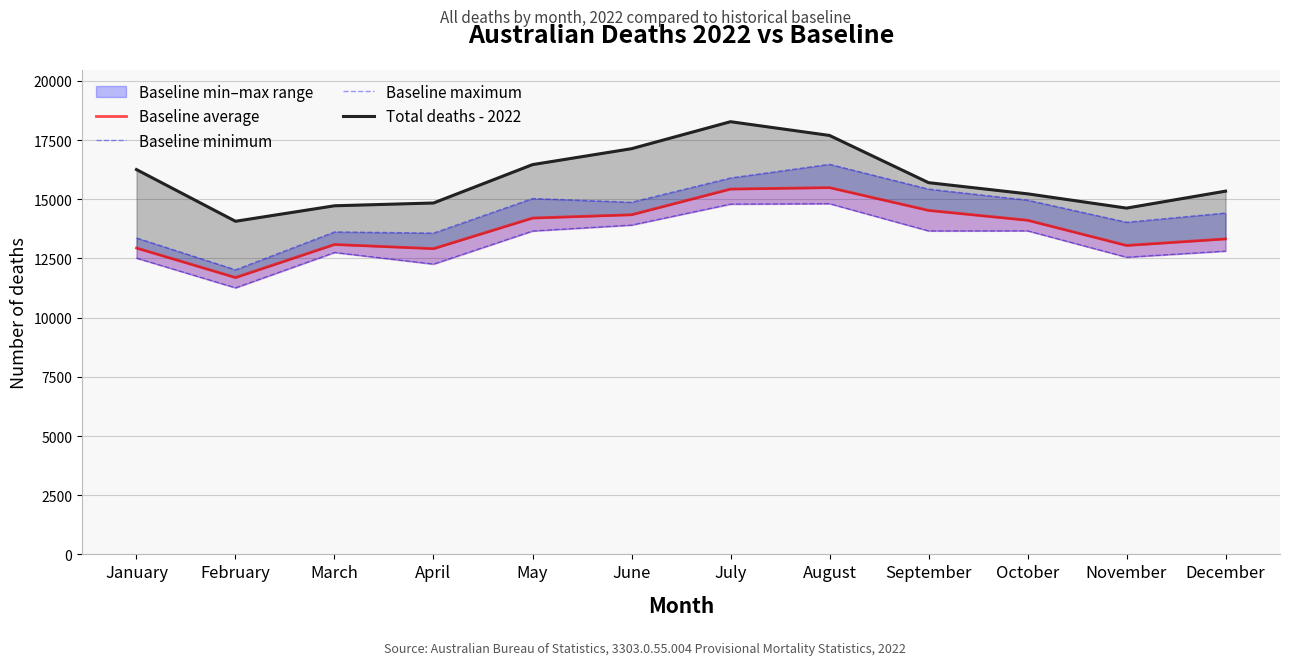

At which label does Baseline average first exceed 14116?

May